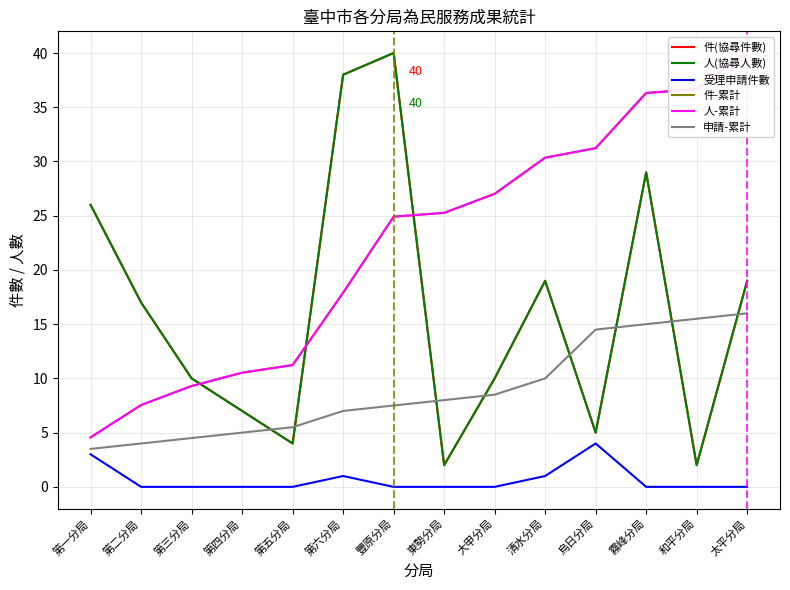

At which category is the sum across all series the highest?

霧峰分局